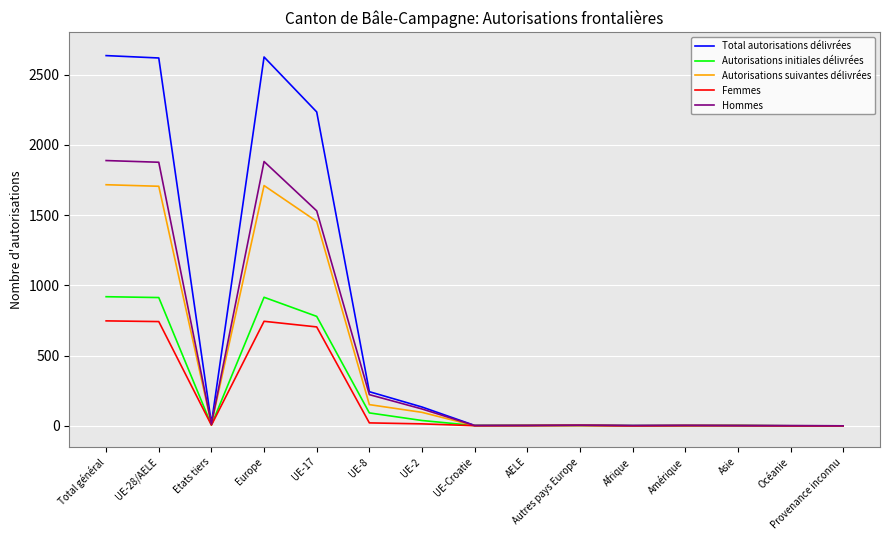

The value of Femmes at Provenance inconnu is 0. True or false?

True